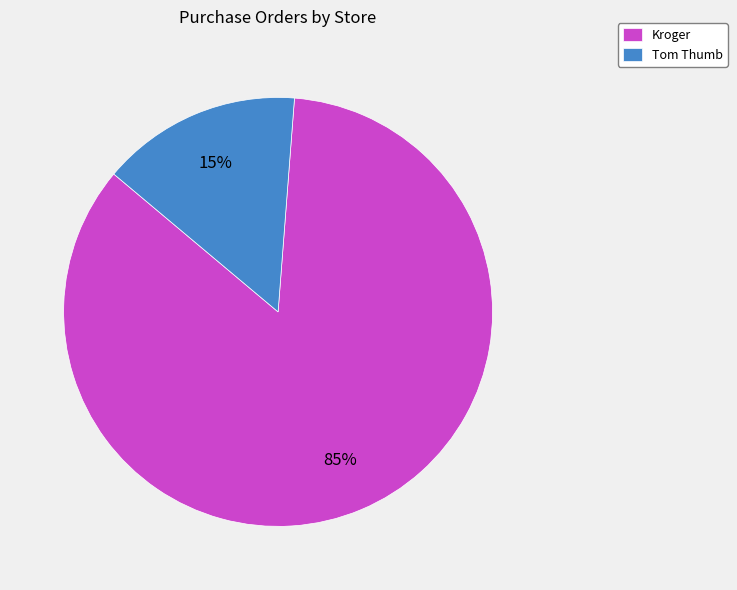

Is it true that Kroger is 70% of the pie?

False